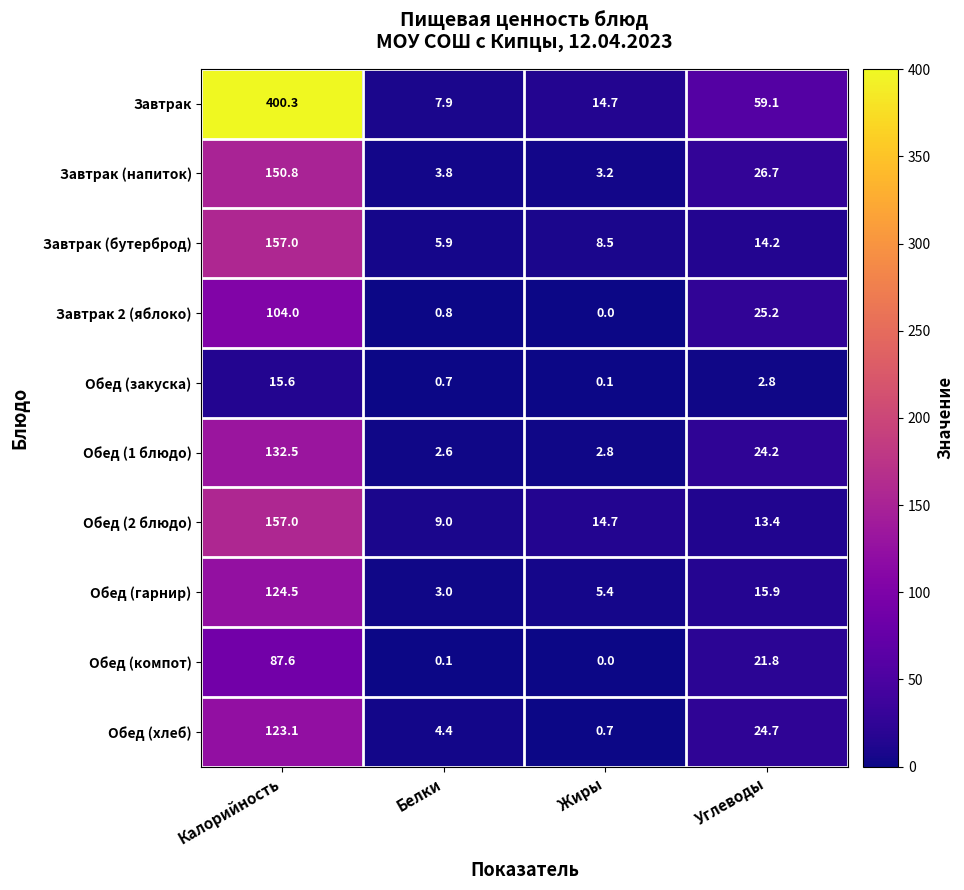

Which series changed the most between Жиры and Углеводы?

Завтрак